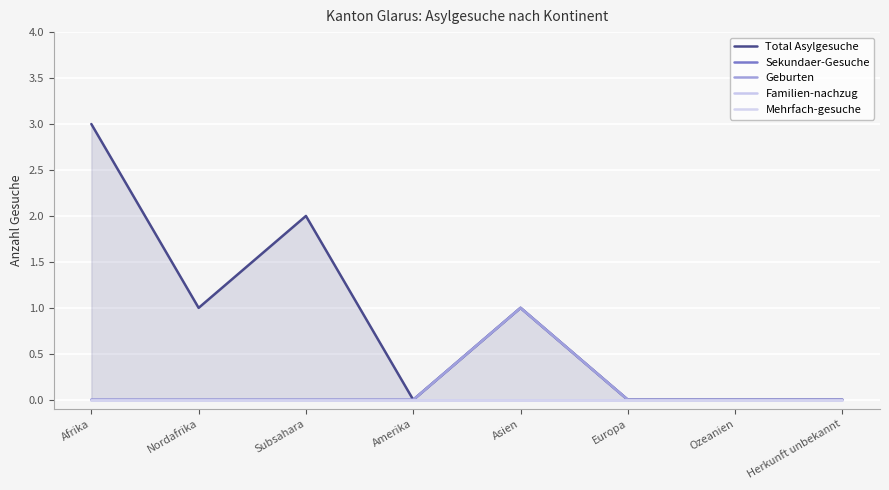

The value of Sekundaer-Gesuche at Afrika is 0. True or false?

True